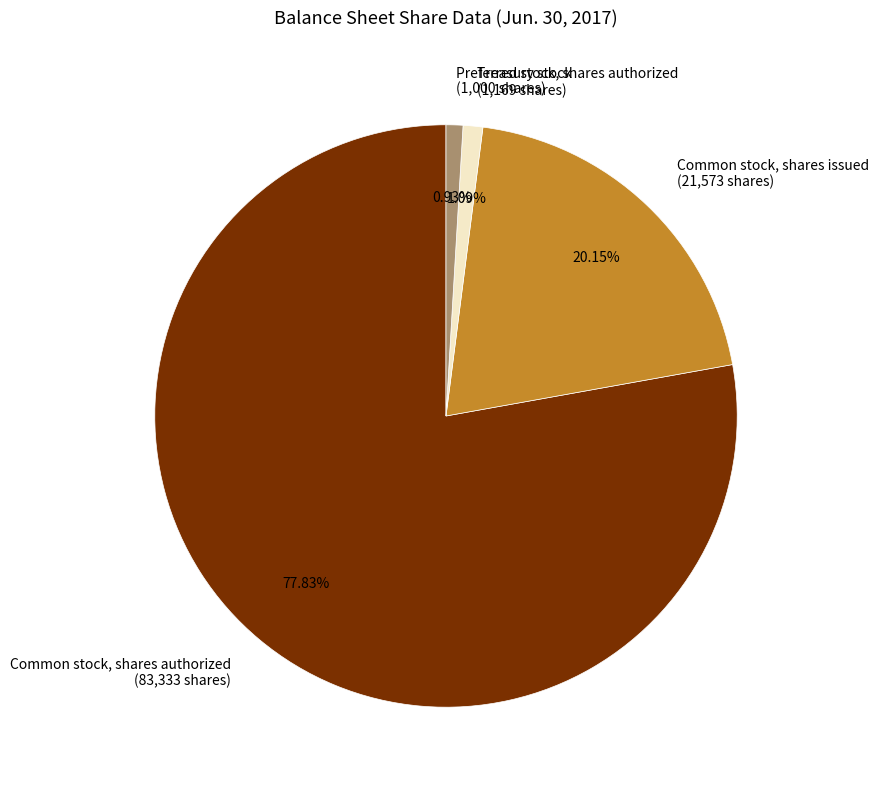

How many segments does this pie chart have?

4